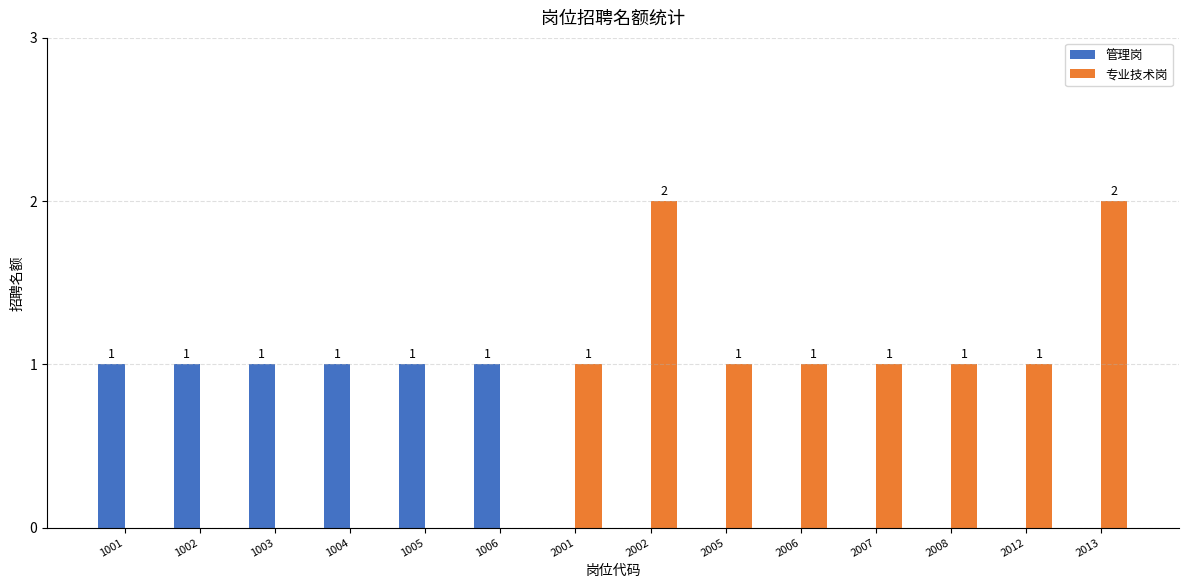

Which series has the largest total across all categories?

专业技术岗